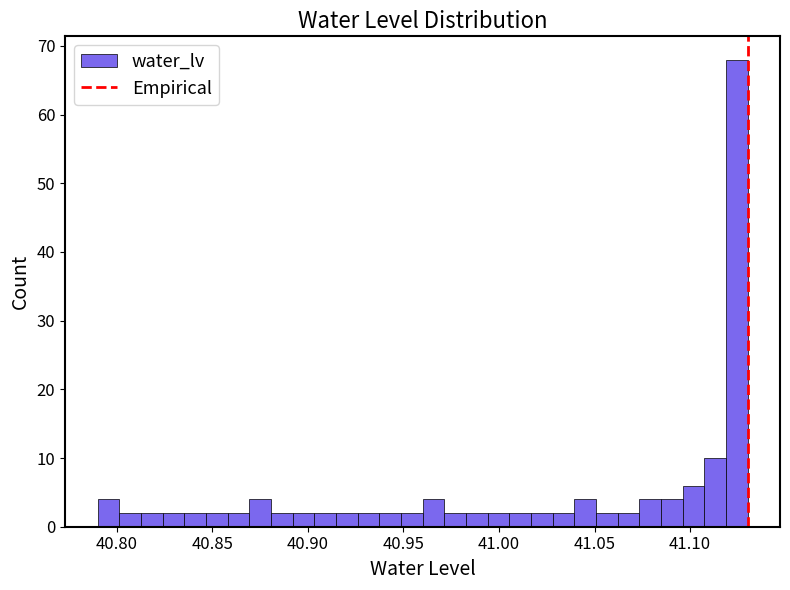

Around what value on the x-axis is the tallest bar? Give the approximate position of its centre, as read against the axis.

41.125